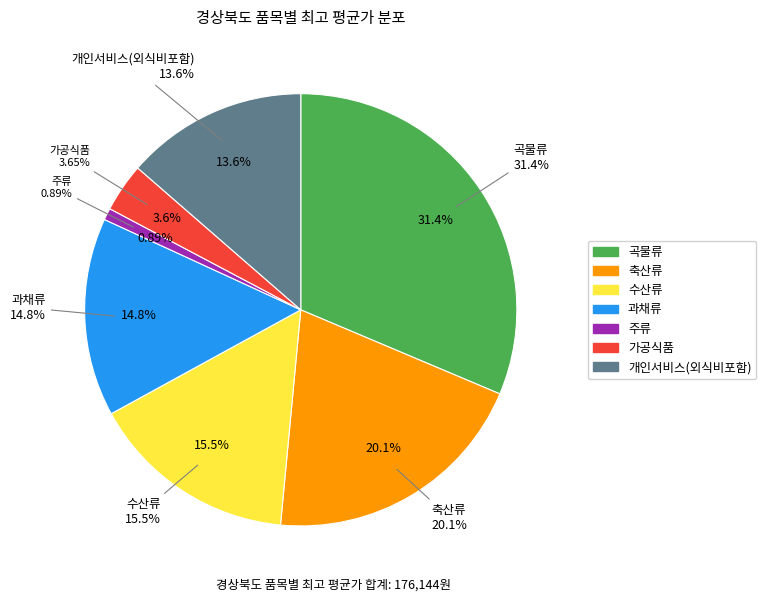

True or false: 곡물류 accounts for 44% of the total.

False